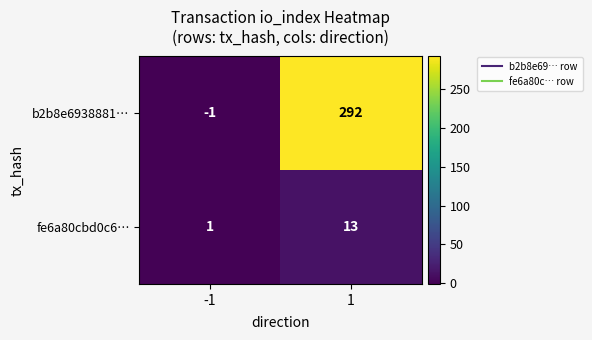

What is the sum of the fe6a80cbd0c6… values at -1 and 1?

14